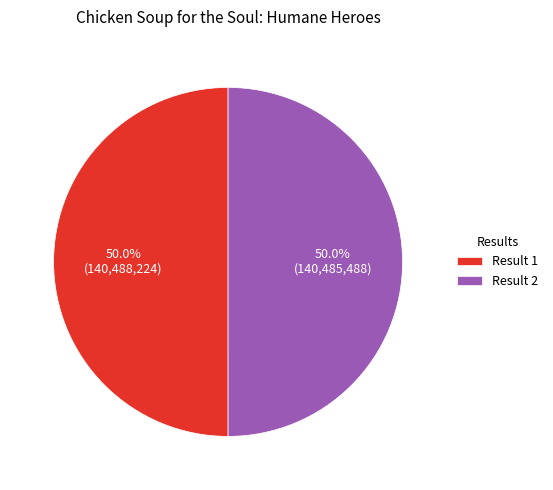

Approximately how many times larger is the value at Result 2 compared to Result 1?

1.0